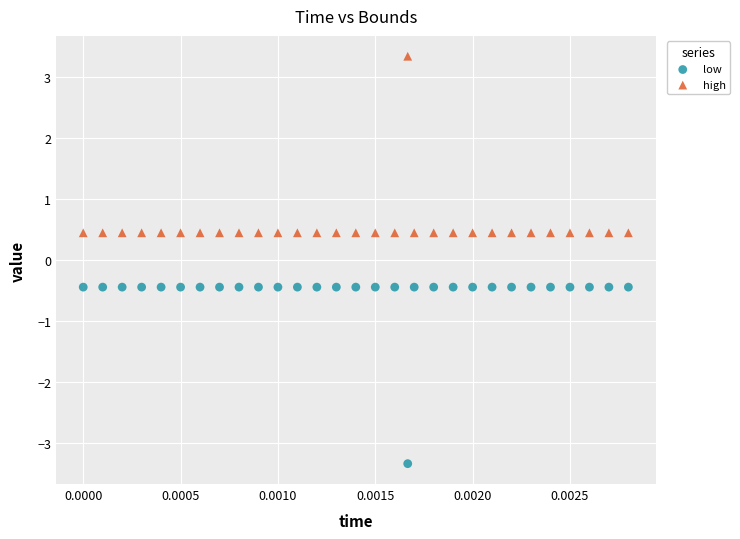

What are all the series names shown in the legend?

low, high